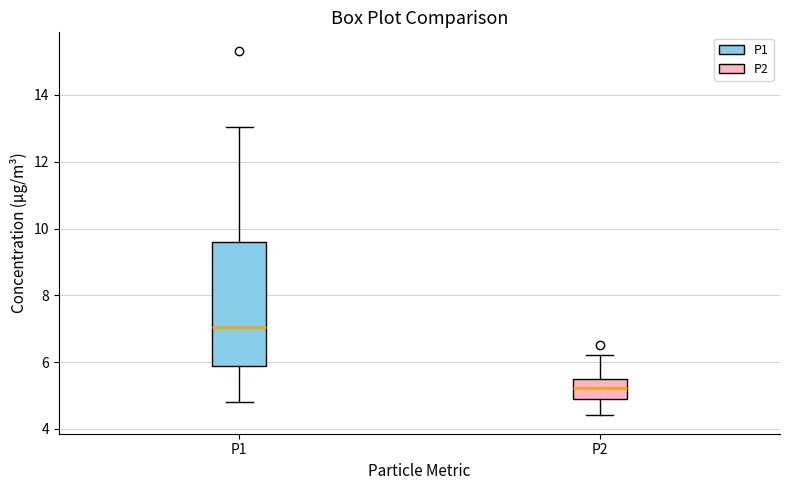

Reading left to right, read every box against the y-axis: the position of its median line, the range the box covers, and the ends of its whiskers. The values are not printed on the chart, so give them approximately, as read against the axis.

P1: median 7.0, box 5.8 to 9.6, whiskers 4.8 to 13.0
P2: median 5.2, box 5.0 to 5.6, whiskers 4.4 to 6.2